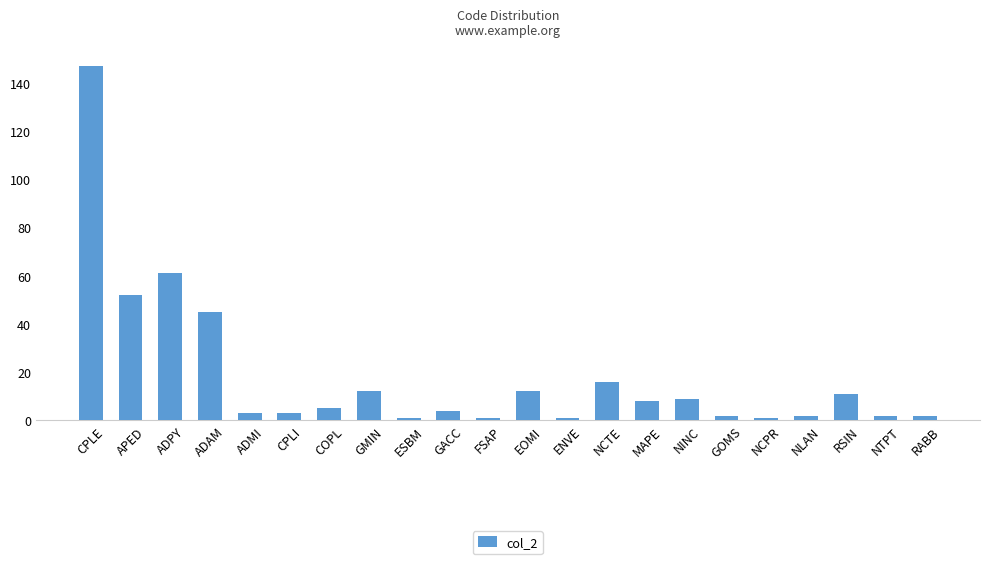

What is the difference between the maximum and second lowest values?

146